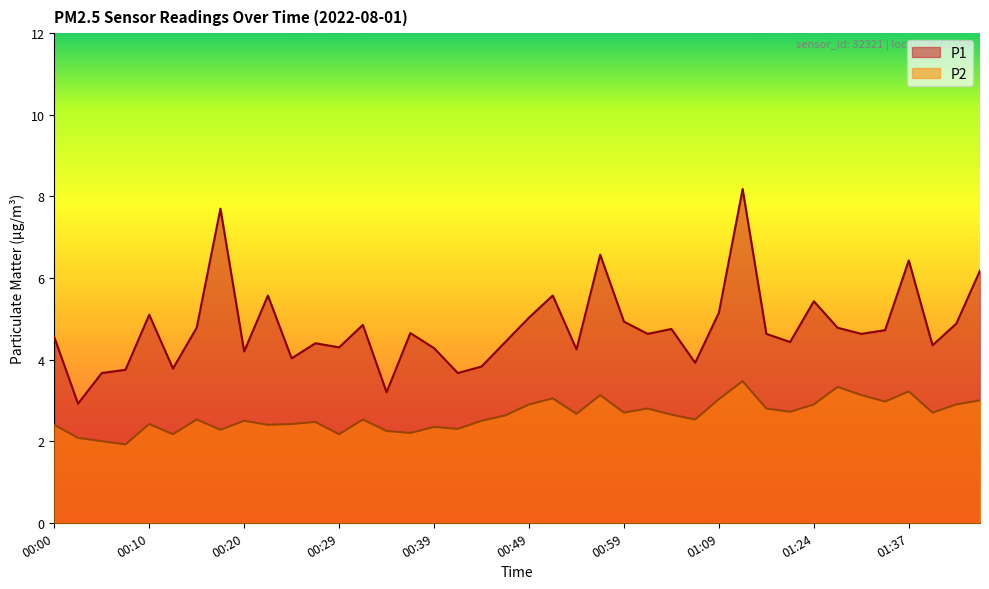

Which series changed the most between 00:27 and 00:32?

P1